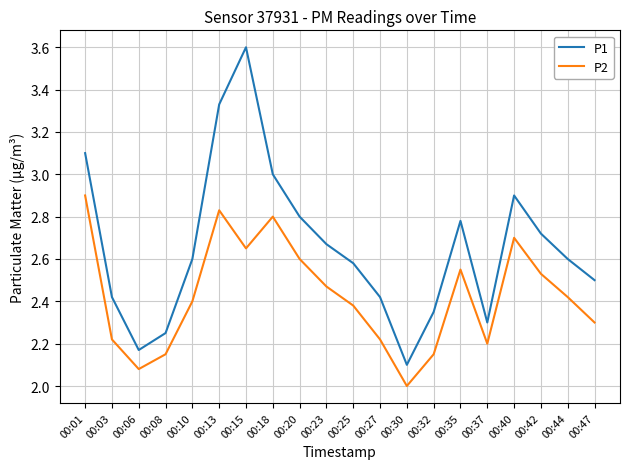

Count the number of categories in the chart.

20